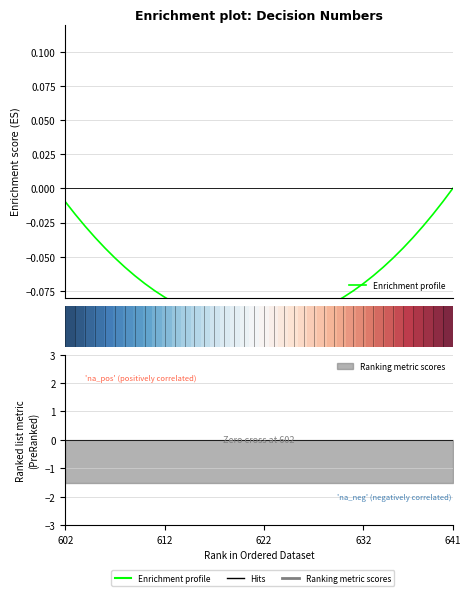

How many values in Enrichment profile are below zero?

39